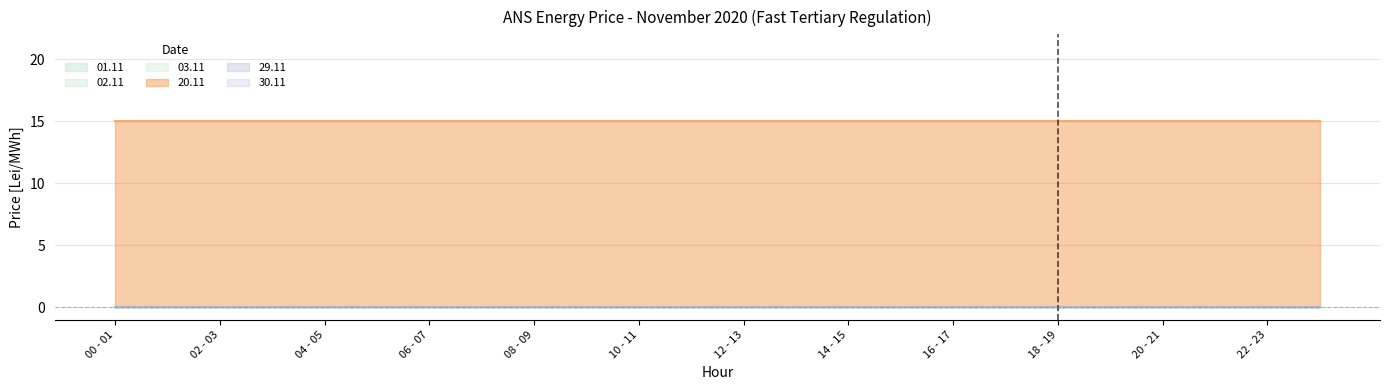

What is the average value of the 20.11 series?

15